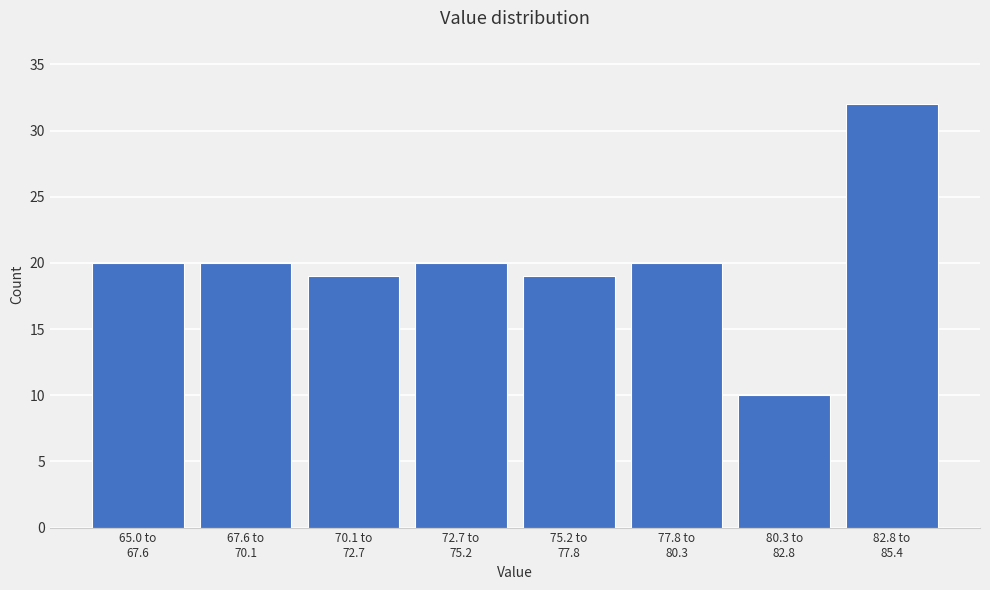

Reading right to left, transcribe all the data shown in this chart.

32	10	20	19	20	19	20	20